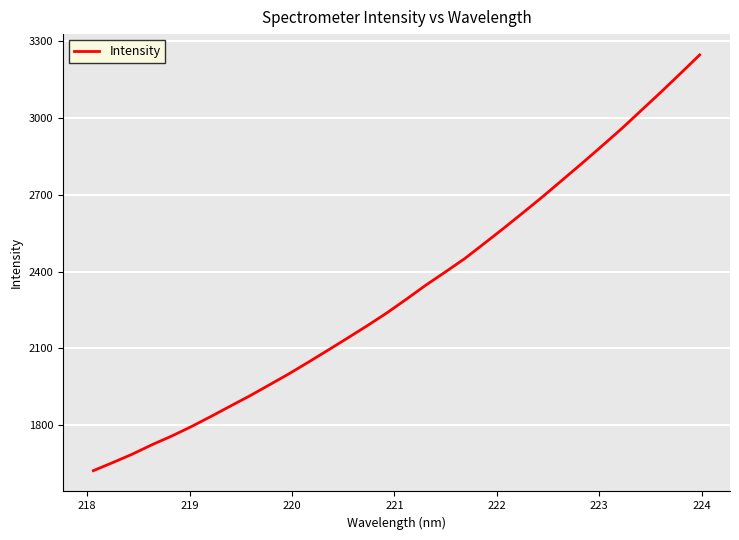

What is the difference between the maximum and minimum values?

1624.2